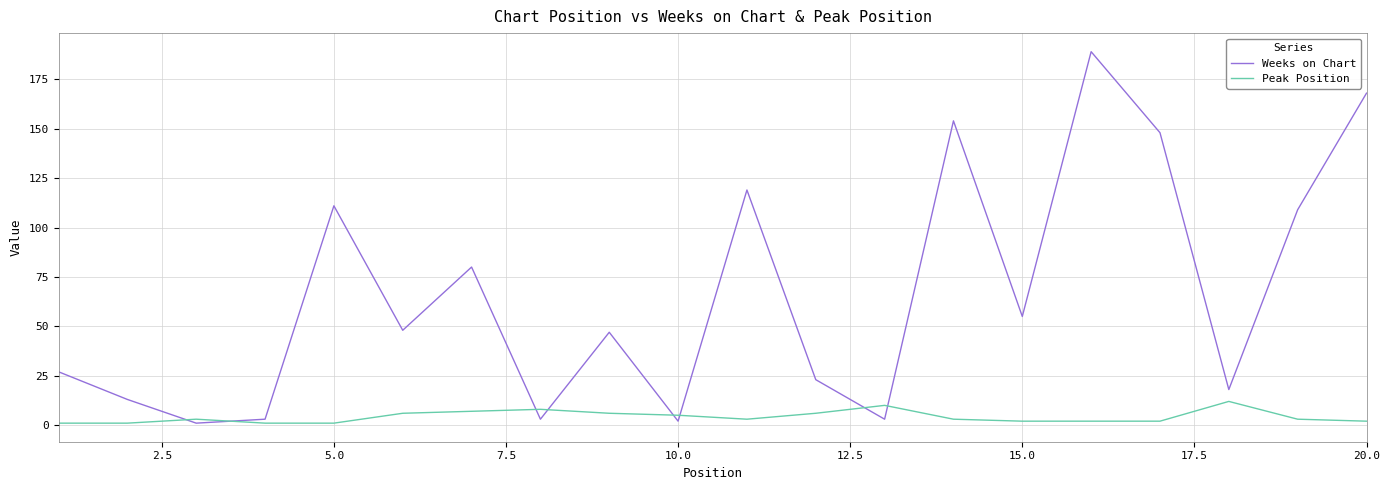

Which series has the largest range (max minus min)?

Weeks on Chart